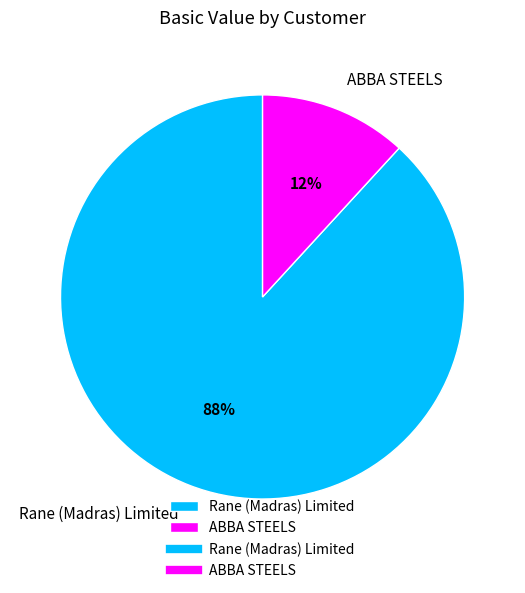

Does Rane (Madras) Limited account for over 50% of the chart?

Yes